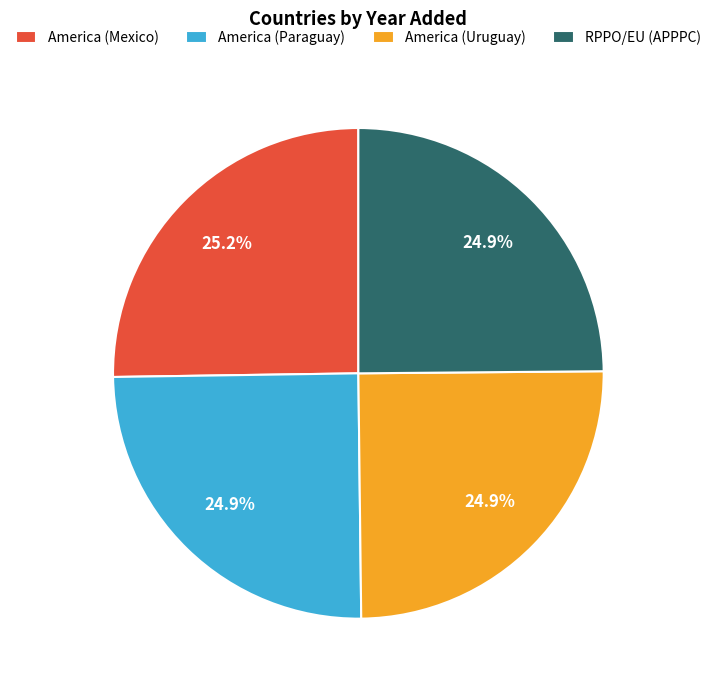

Is it true that America (Mexico) is 25% of the pie?

True